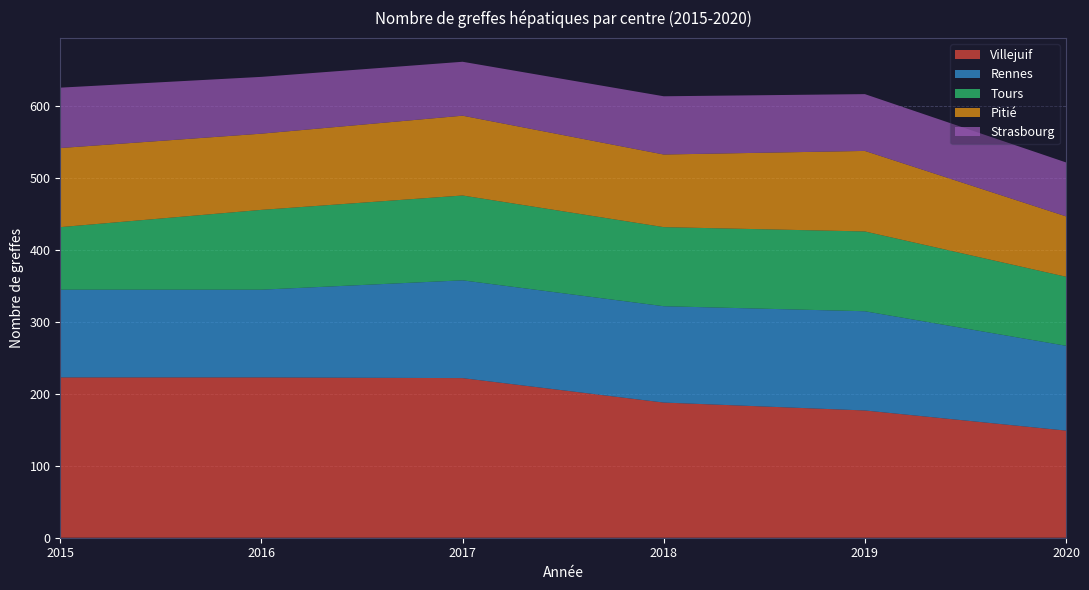

Which category has the lowest value in the Villejuif series?

2020